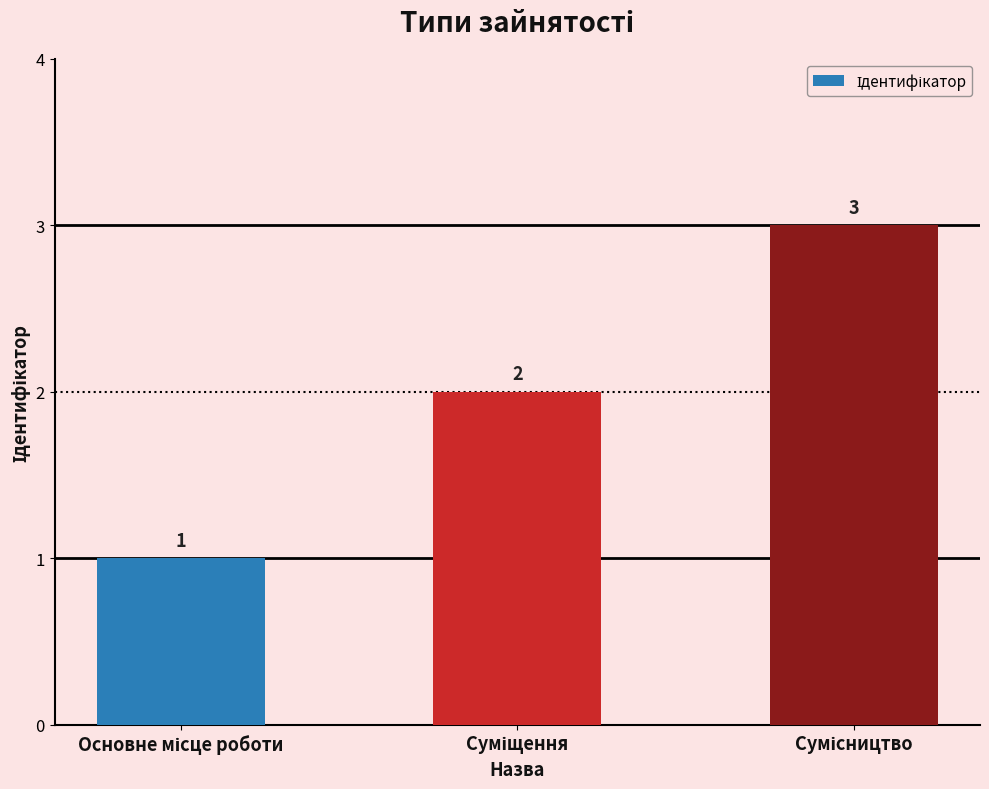

What is the maximum value shown in the chart?

3